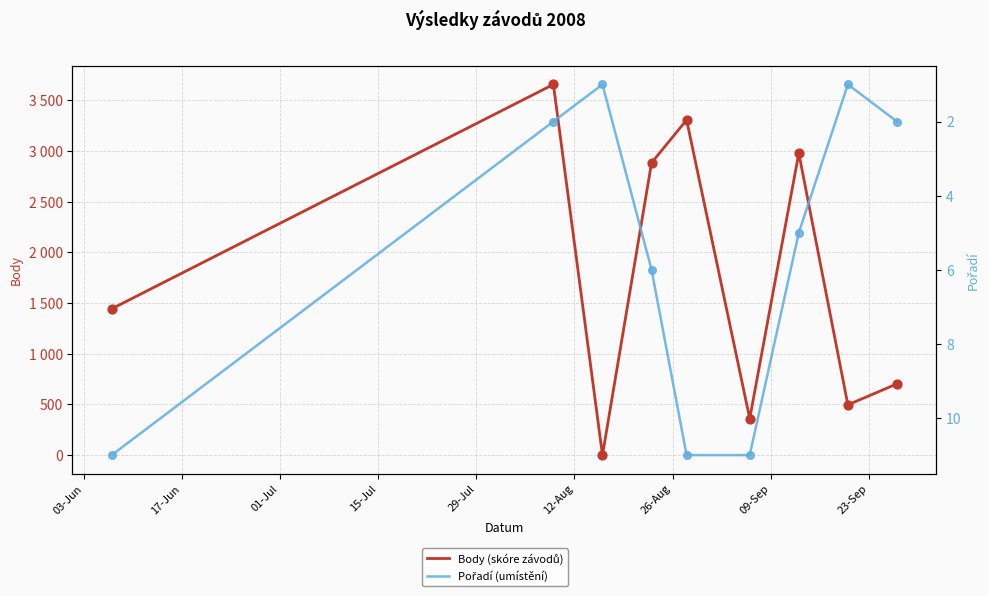

What are all the series names shown in the legend?

Body (skóre závodů), Pořadí (umístění)